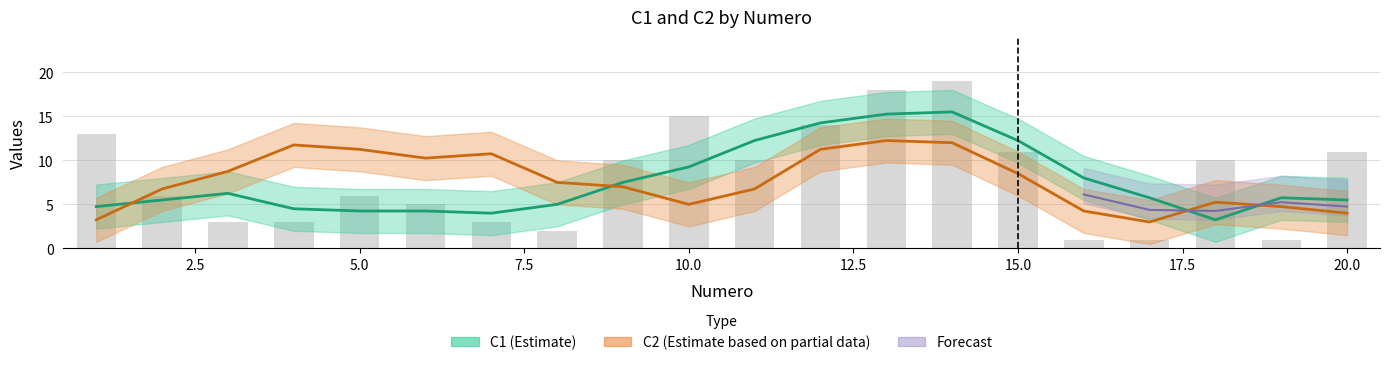

Are the bars horizontal?

No